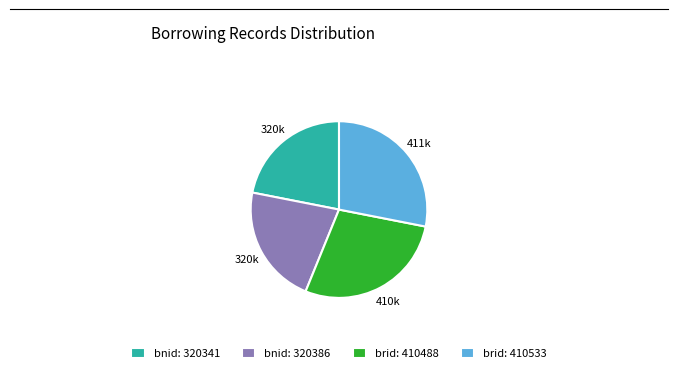

Is there any slice that represents more than half of the pie?

No